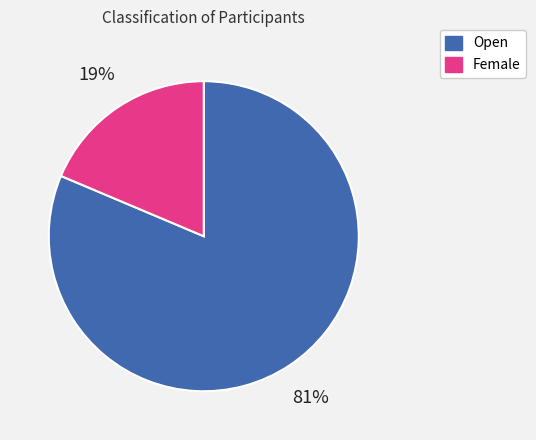

Between Female and Open, which is larger?

Open